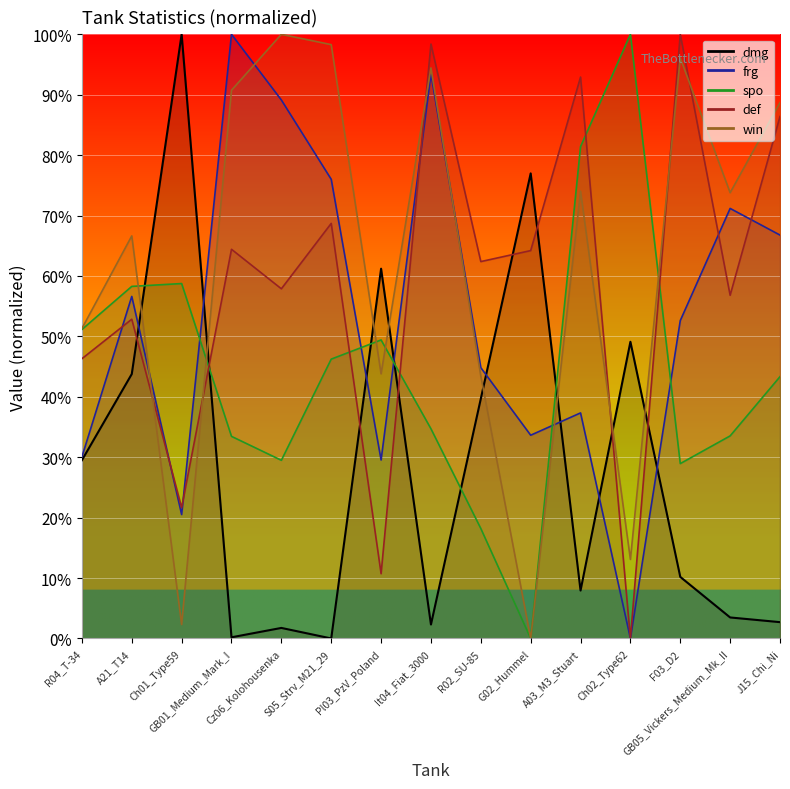

Reading left to right, transcribe all the data shown in this chart.

dmg: R04_T-34=29.5	A21_T14=43.8	Ch01_Type59=100.0	GB01_Medium_Mark_I=0.2	Cz06_Kolohousenka=1.7	S05_Strv_M21_29=0.0	Pl03_PzV_Poland=61.2	It04_Fiat_3000=2.3	R02_SU-85=39.7	G02_Hummel=77.0	A03_M3_Stuart=7.9	Ch02_Type62=49.1	F03_D2=10.2	GB05_Vickers_Medium_Mk_II=3.5	J15_Chi_Ni=2.7
frg: R04_T-34=30.1	A21_T14=56.6	Ch01_Type59=20.5	GB01_Medium_Mark_I=100.0	Cz06_Kolohousenka=89.1	S05_Strv_M21_29=76.0	Pl03_PzV_Poland=29.5	It04_Fiat_3000=93.4	R02_SU-85=44.8	G02_Hummel=33.6	A03_M3_Stuart=37.3	Ch02_Type62=0.0	F03_D2=52.6	GB05_Vickers_Medium_Mk_II=71.2	J15_Chi_Ni=66.8
spo: R04_T-34=51.1	A21_T14=58.3	Ch01_Type59=58.7	GB01_Medium_Mark_I=33.5	Cz06_Kolohousenka=29.5	S05_Strv_M21_29=46.2	Pl03_PzV_Poland=49.4	It04_Fiat_3000=34.7	R02_SU-85=18.2	G02_Hummel=0.0	A03_M3_Stuart=81.4	Ch02_Type62=100.0	F03_D2=28.9	GB05_Vickers_Medium_Mk_II=33.5	J15_Chi_Ni=43.3
def: R04_T-34=46.3	A21_T14=52.8	Ch01_Type59=21.7	GB01_Medium_Mark_I=64.4	Cz06_Kolohousenka=57.9	S05_Strv_M21_29=68.7	Pl03_PzV_Poland=10.7	It04_Fiat_3000=98.4	R02_SU-85=62.4	G02_Hummel=64.2	A03_M3_Stuart=92.9	Ch02_Type62=0.0	F03_D2=100.0	GB05_Vickers_Medium_Mk_II=56.8	J15_Chi_Ni=86.4
win: R04_T-34=51.3	A21_T14=66.6	Ch01_Type59=2.3	GB01_Medium_Mark_I=90.7	Cz06_Kolohousenka=100.0	S05_Strv_M21_29=98.3	Pl03_PzV_Poland=43.8	It04_Fiat_3000=94.4	R02_SU-85=43.4	G02_Hummel=0.0	A03_M3_Stuart=74.0	Ch02_Type62=13.1	F03_D2=96.1	GB05_Vickers_Medium_Mk_II=73.8	J15_Chi_Ni=88.7